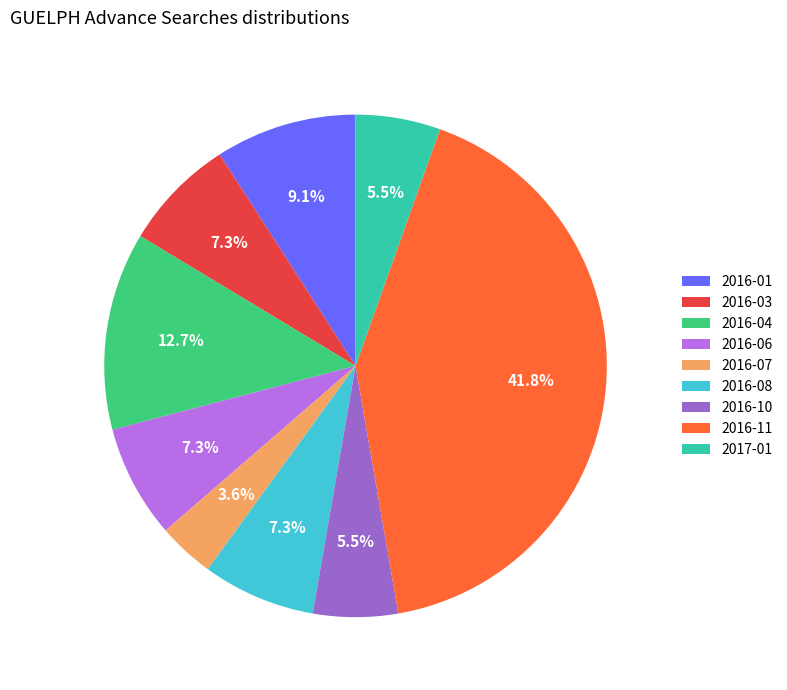

What percentage is the 2016-03 slice, to the nearest percent?

7%